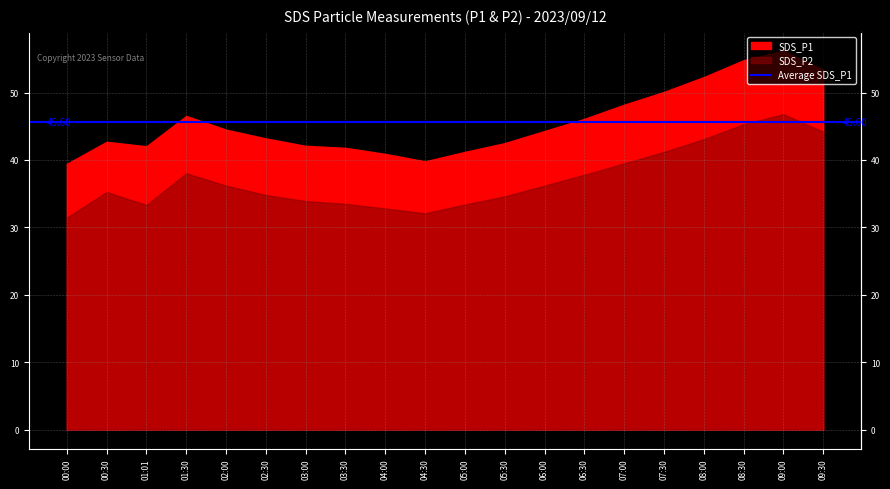

Does the chart display data point markers on the line(s)?

No